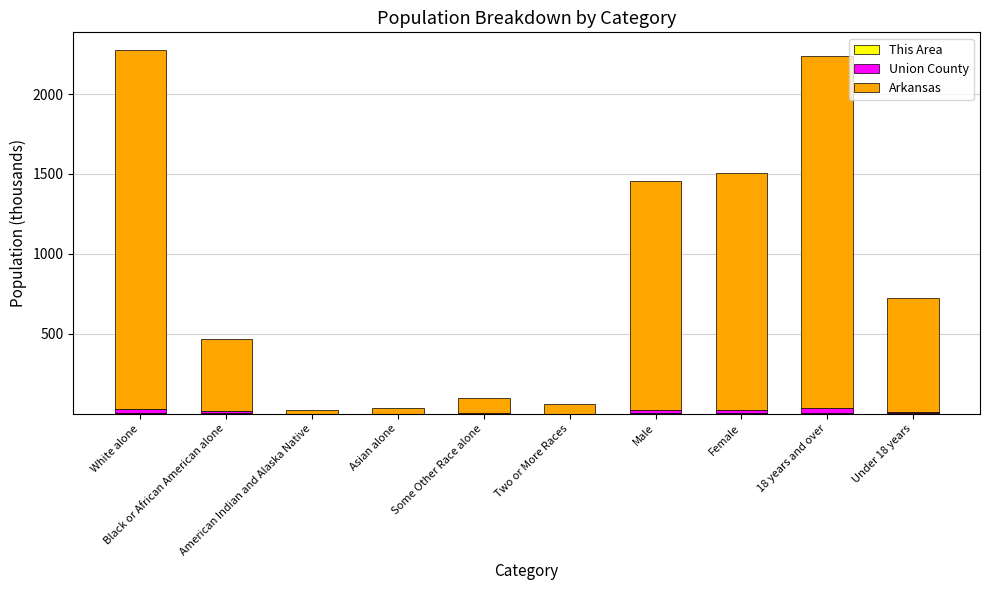

What is the total value across all series at Some Other Race alone?

100.4